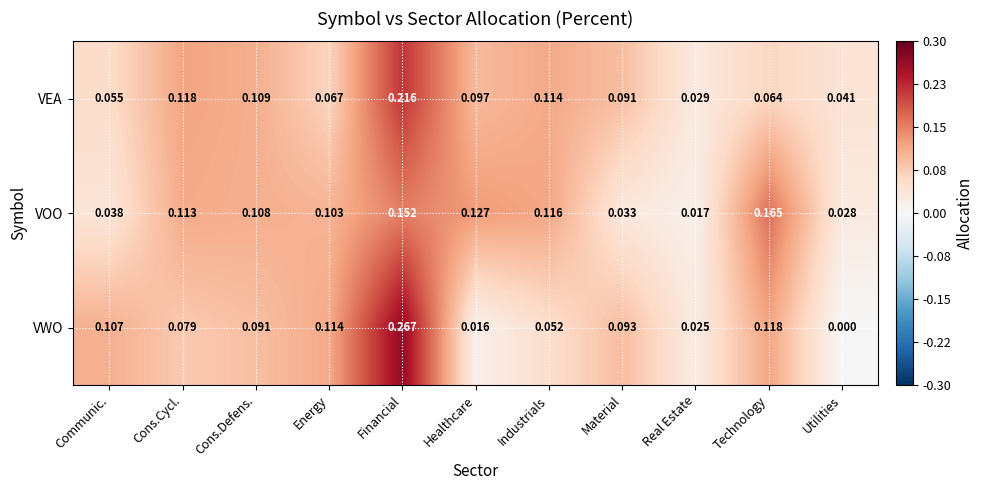

Which label corresponds to the largest value in the chart?

Financial